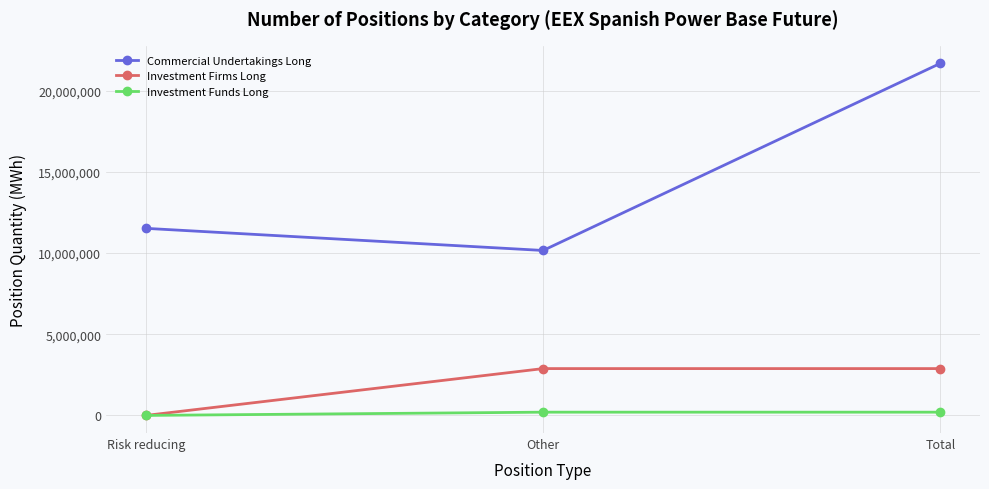

What is the average value of the Commercial Undertakings Long series?

14460287